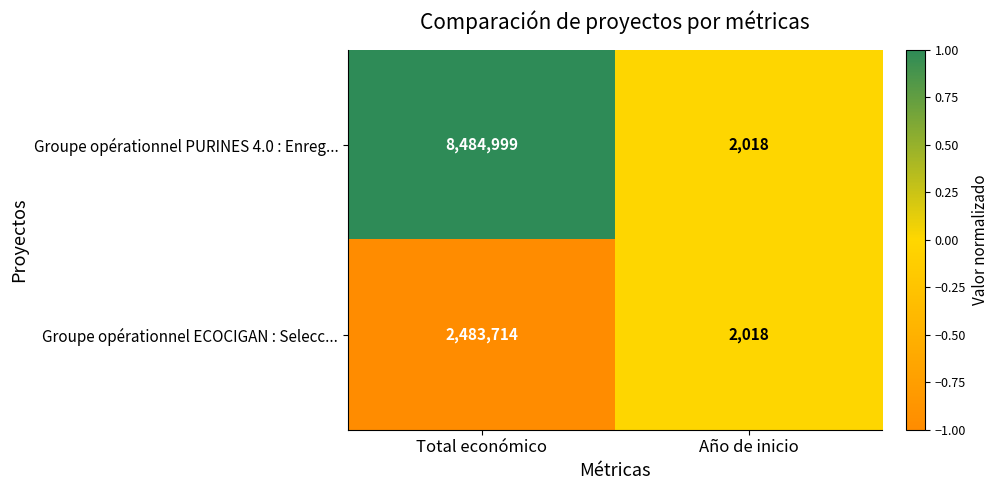

The Groupe opérationnel ECOCIGAN : Selecc... series shows 2483714 at Total económico. True or false?

True